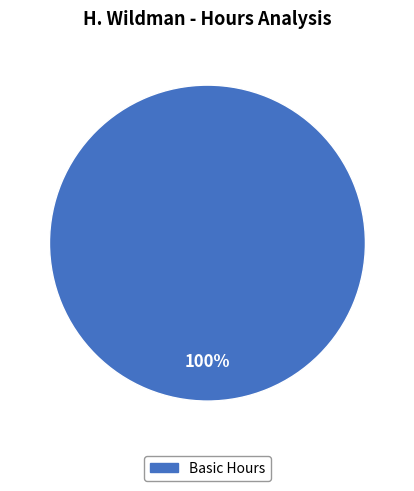

Count the number of slices in the pie.

1